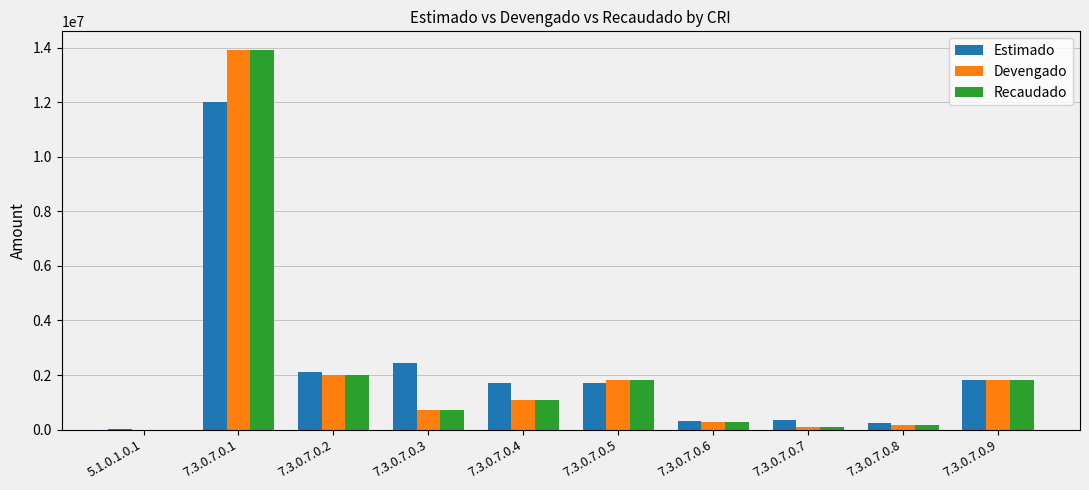

Which category has the highest value in the Recaudado series?

7.3.0.7.0.1